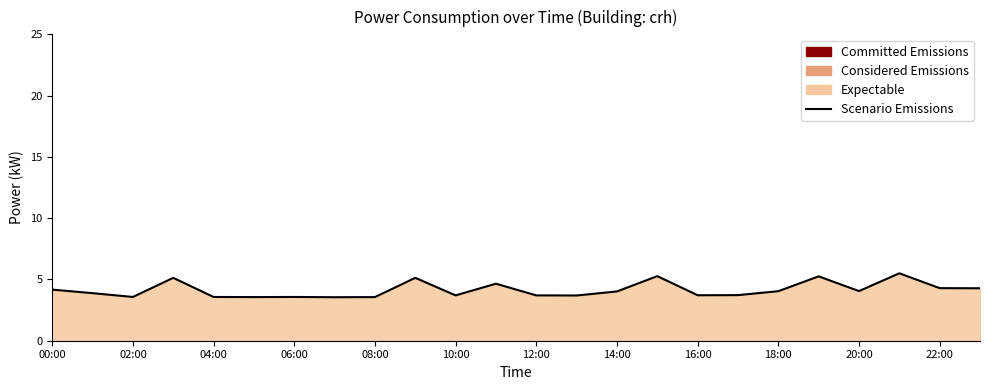

At which category does the chart reach its peak across all series?

21